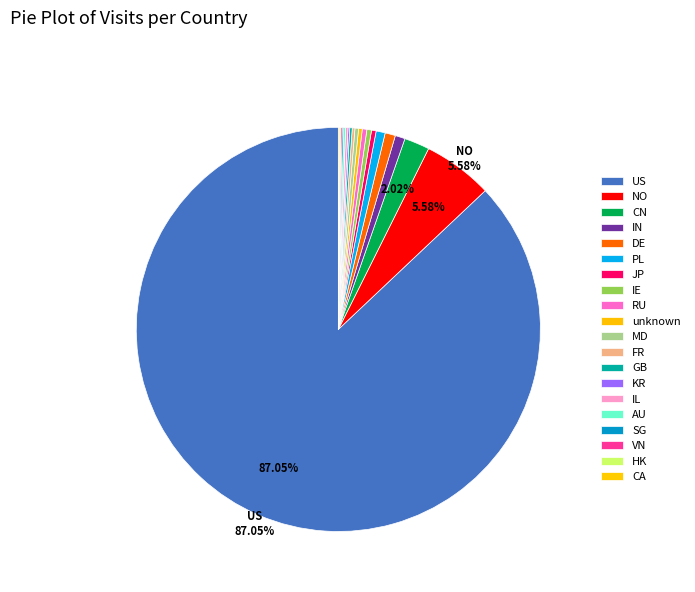

Rank the categories by value from highest to lowest.

US, NO, CN, DE, IN, PL, IE, JP, RU, unknown, MD, FR, GB, IL, AU, KR, SG, VN, HK, CA